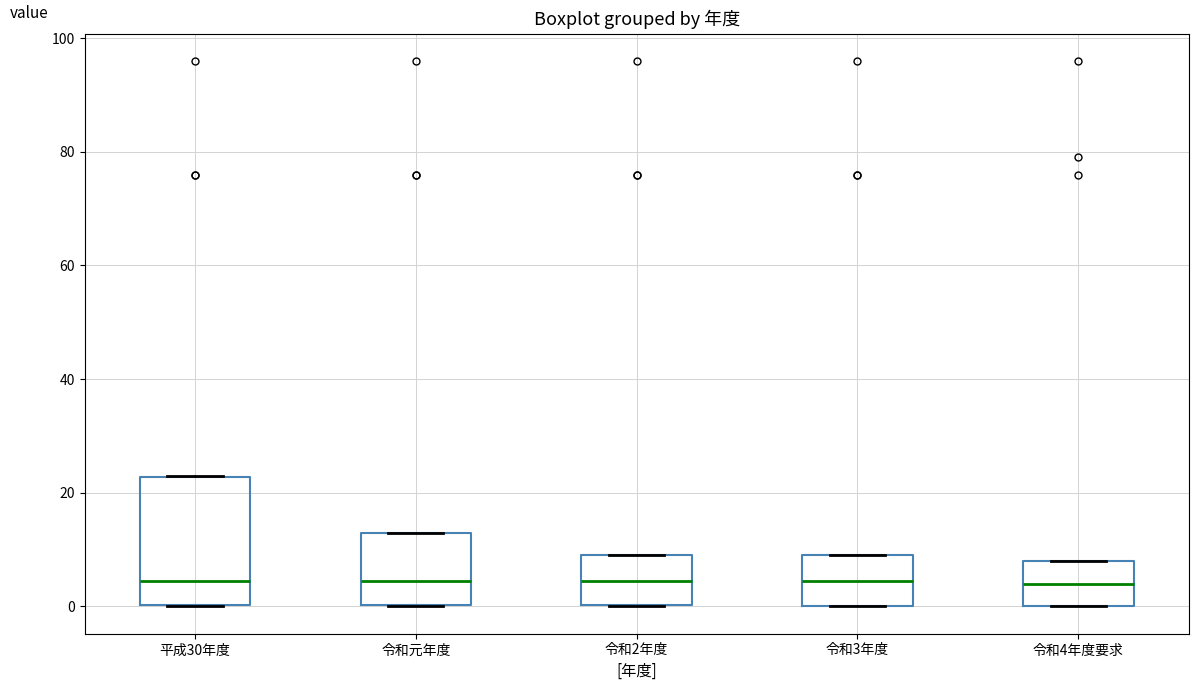

Where does the median line of the box for 令和3年度 sit on the y-axis? The values are not printed on the chart, so give them approximately, as read against the axis.

4